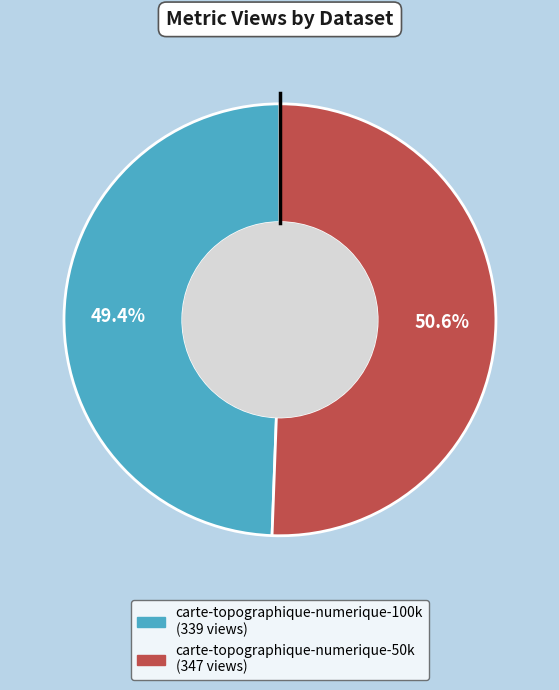

What is the ratio of the value at carte-topographique-numerique-100k to the value at carte-topographique-numerique-50k?

1.0